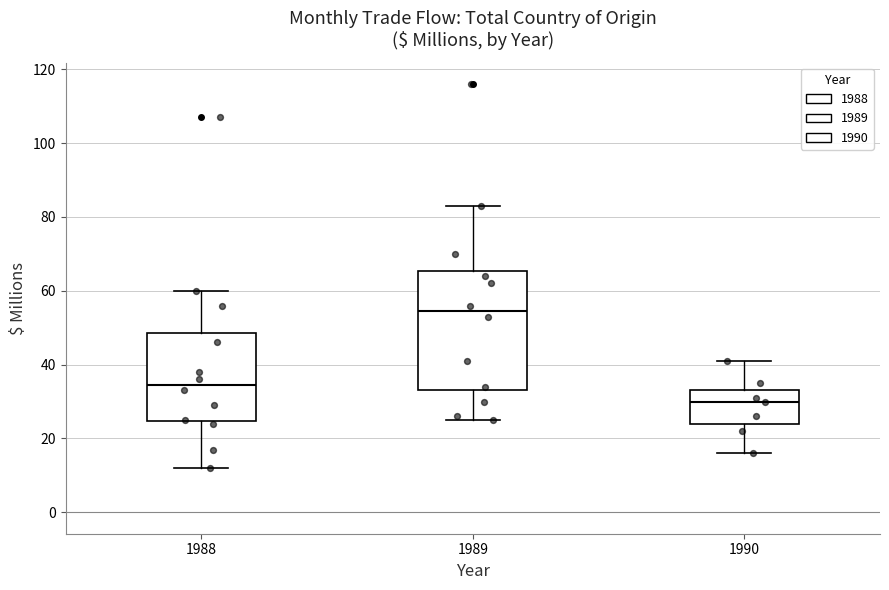

Reading left to right, transcribe this box plot: for each box, give where its median line is, the range the box spans, and where its two whiskers end, as read against the y-axis. The values are not printed on the chart, so give them approximately, as read against the axis.

1988: median 34, box 24 to 48, whiskers 12 to 60
1989: median 54, box 34 to 66, whiskers 26 to 84
1990: median 30, box 24 to 34, whiskers 16 to 42